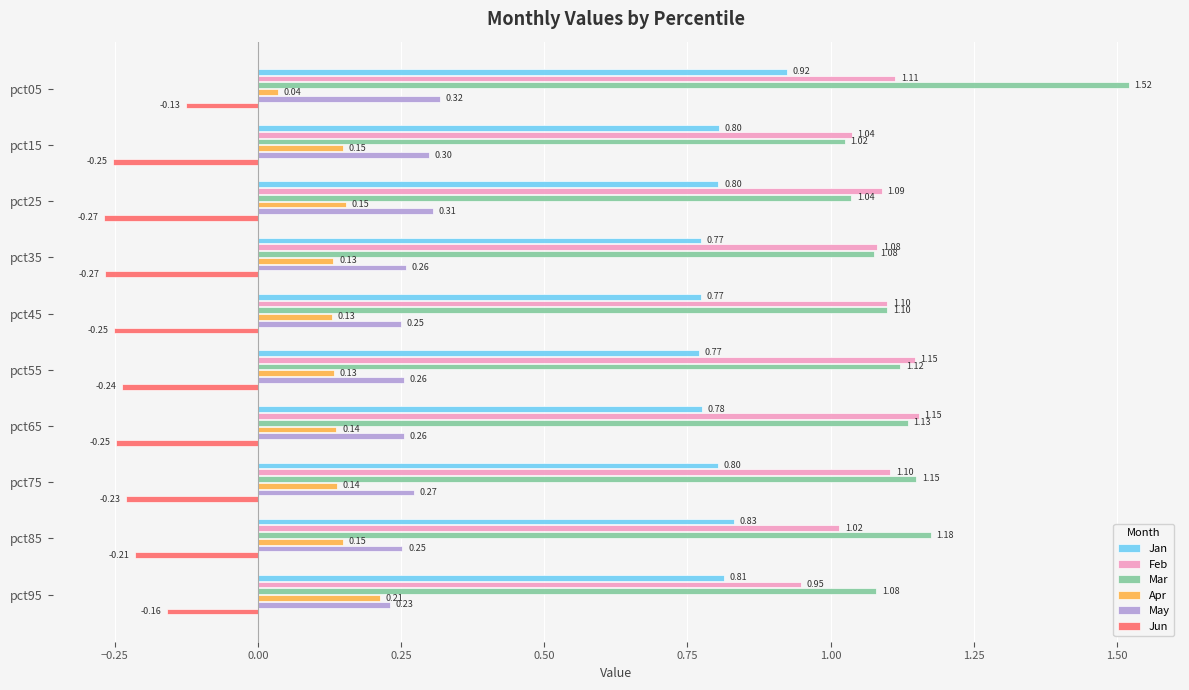

List the series in order of their peak value, highest first.

Mar, Feb, Jan, May, Apr, Jun